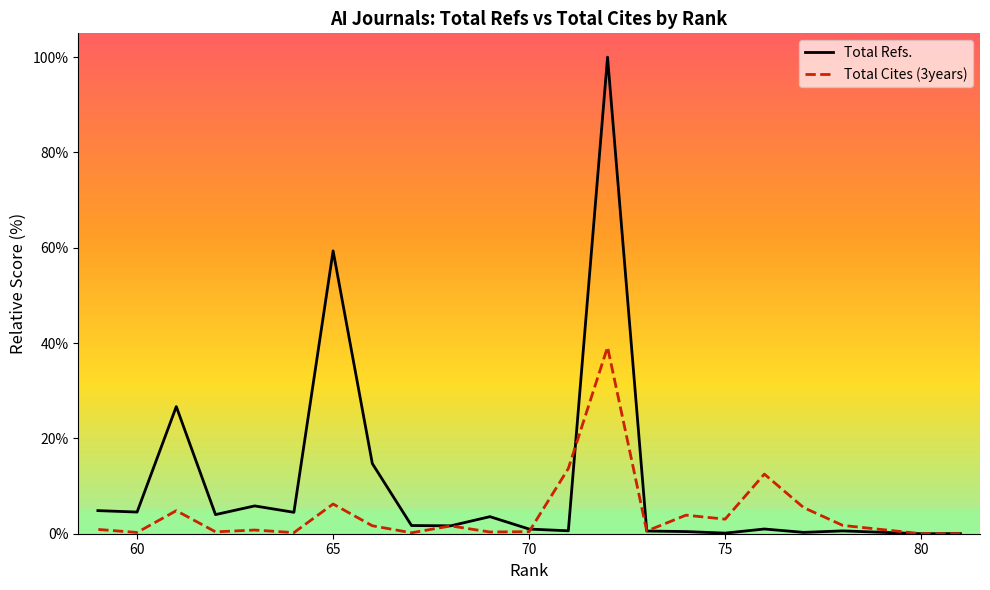

What is the difference between the maximum and minimum values in the Total Refs. series?

100.0